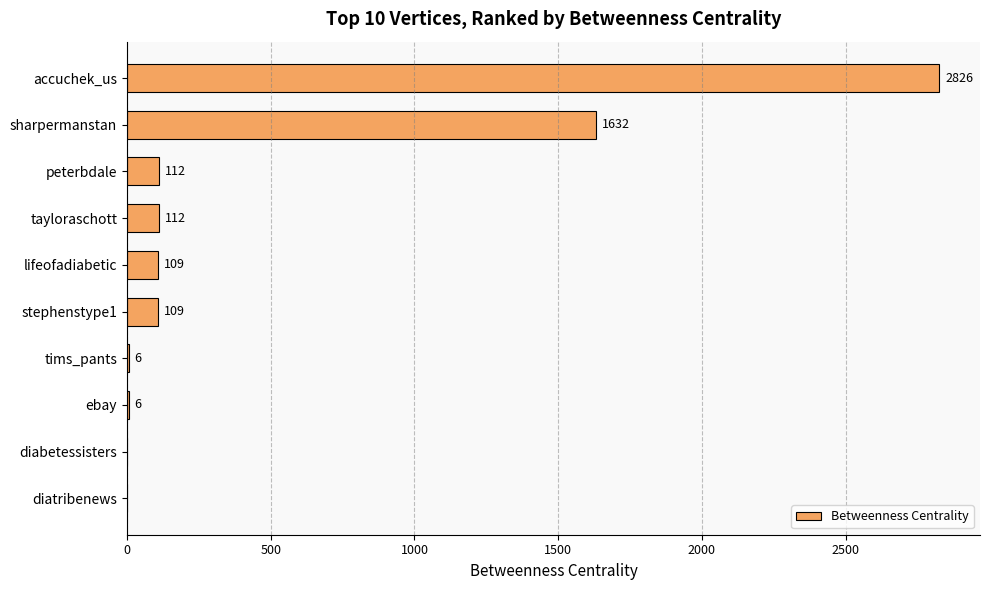

Are the bars horizontal?

Yes